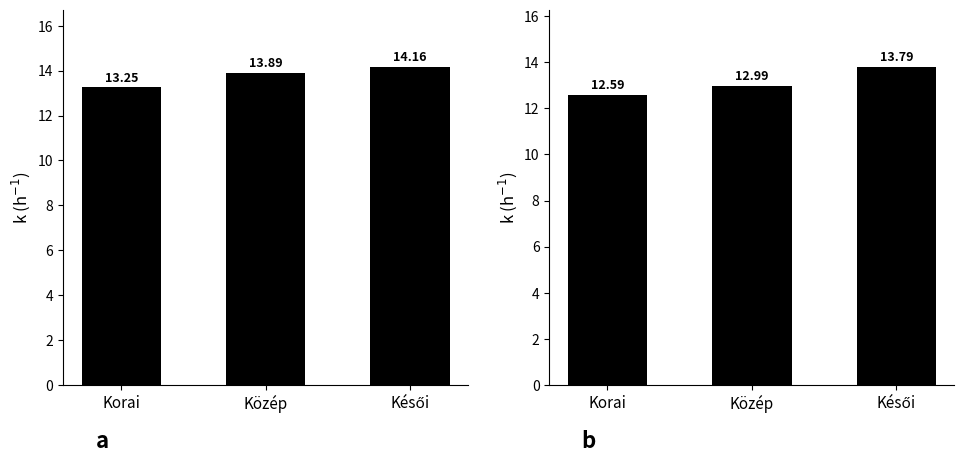

What is the sum of the Min values at Késői and Közép?

26.8